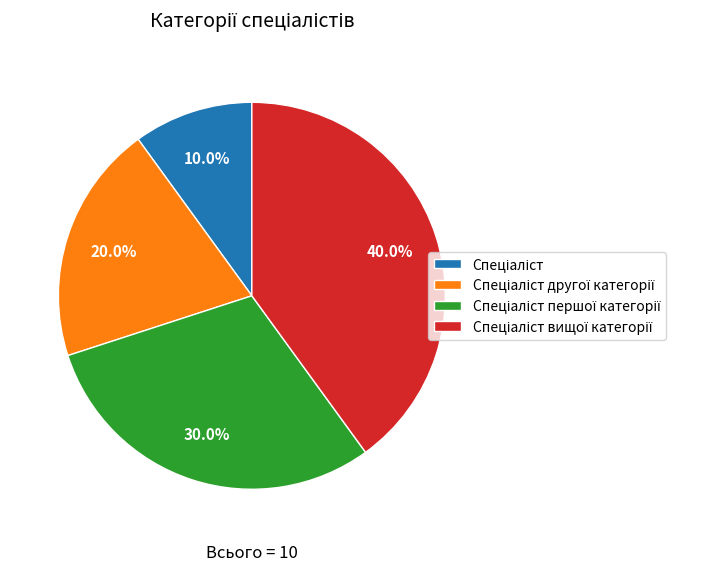

Is there a majority slice in this chart?

No